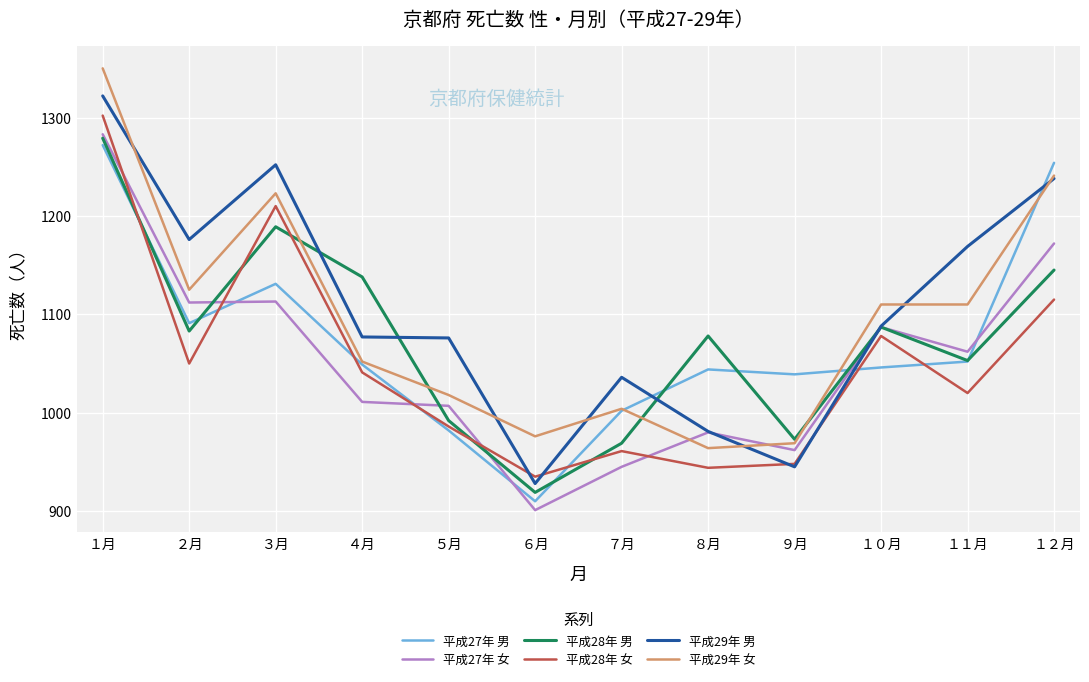

What are all the series names shown in the legend?

平成27年 男, 平成27年 女, 平成28年 男, 平成28年 女, 平成29年 男, 平成29年 女